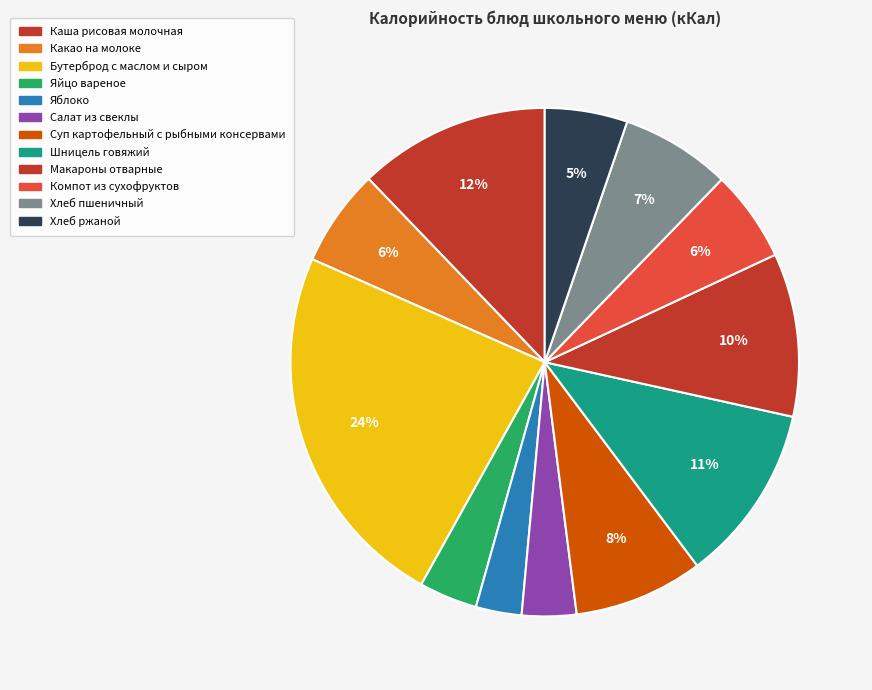

How many slices are in this pie chart?

12